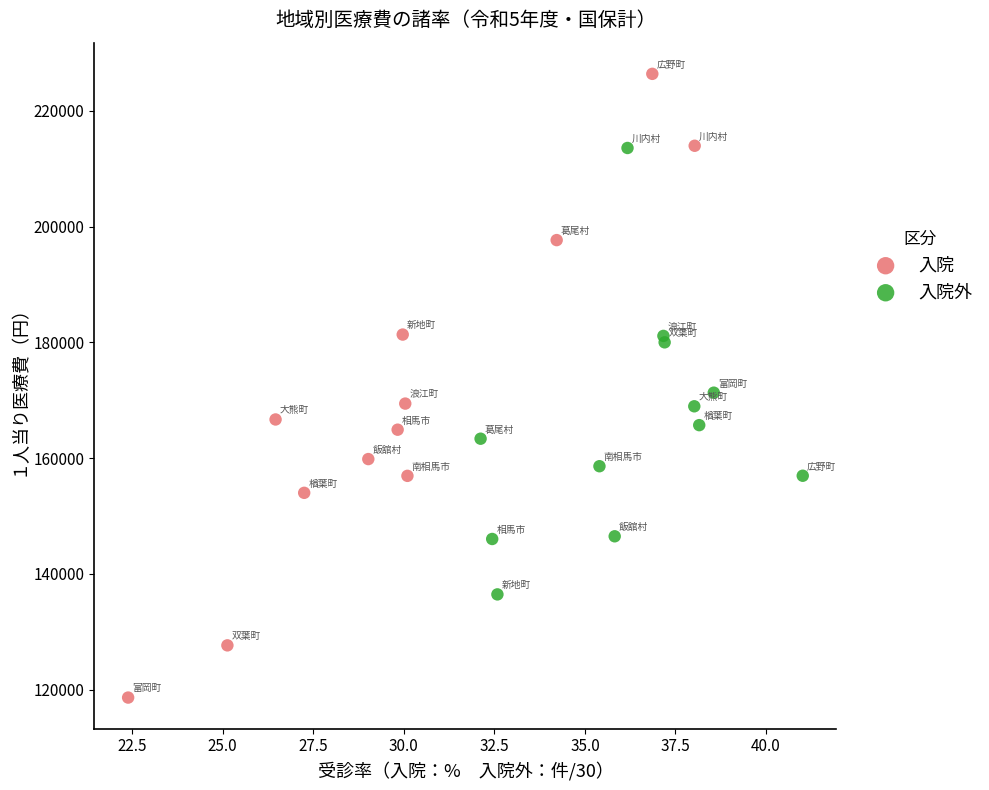

Which series has the widest spread of Y values?

入院